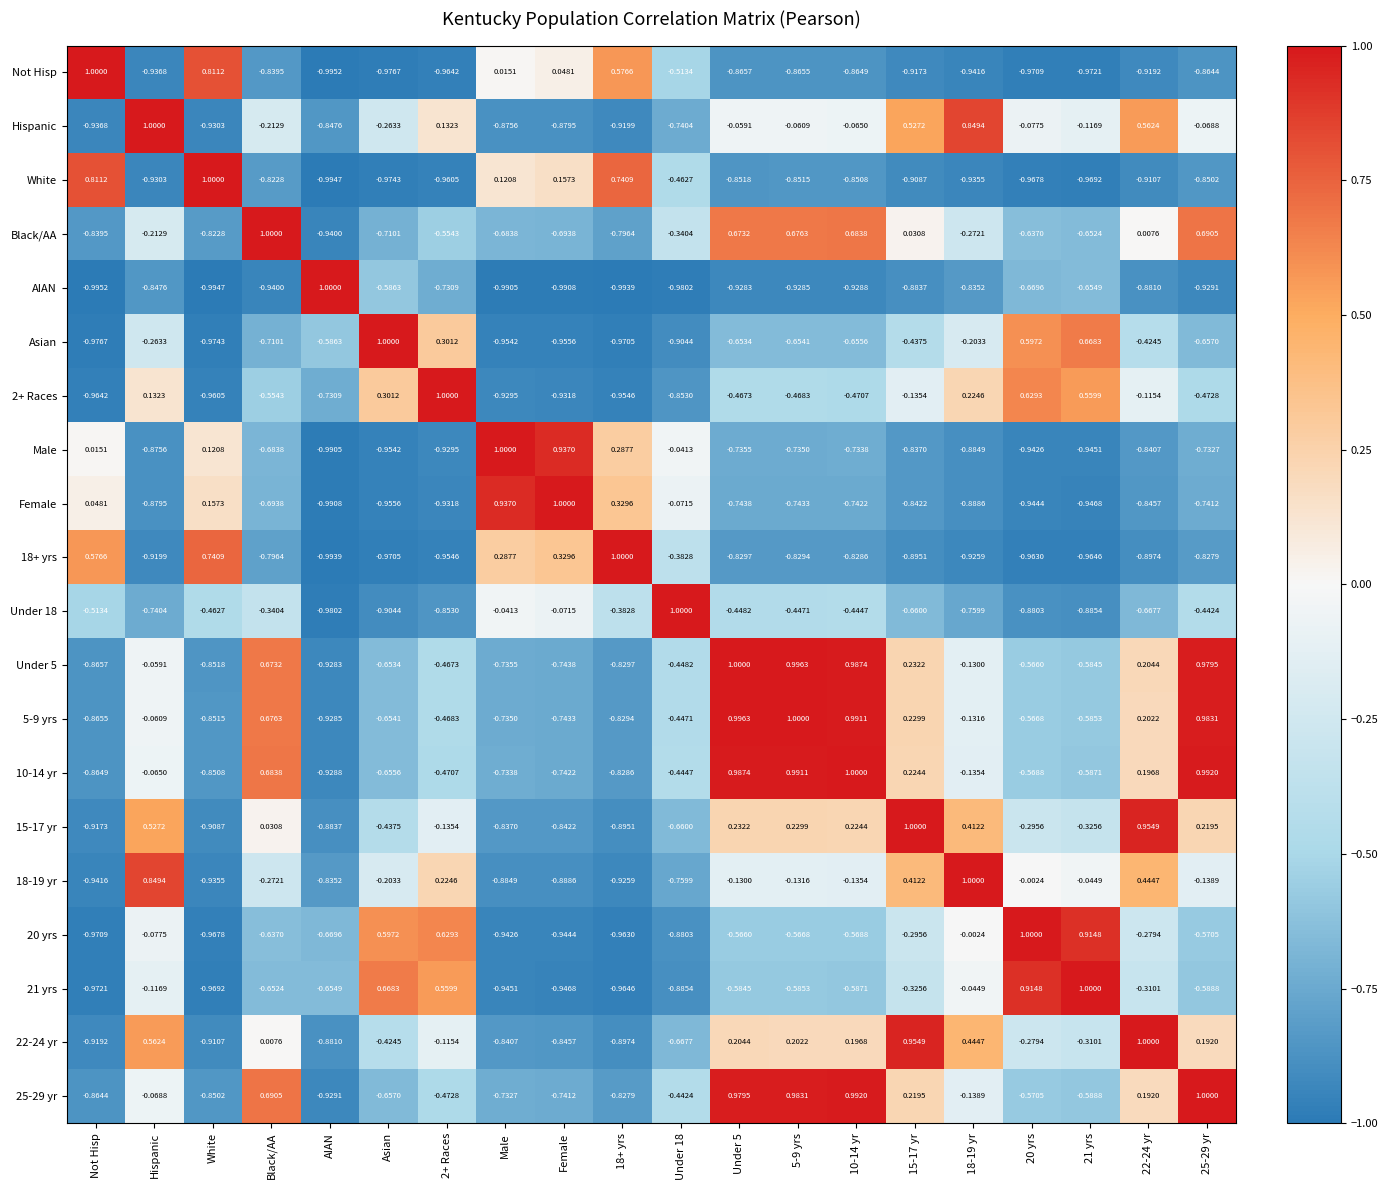

At which label does Female first exceed 0?

Not Hisp